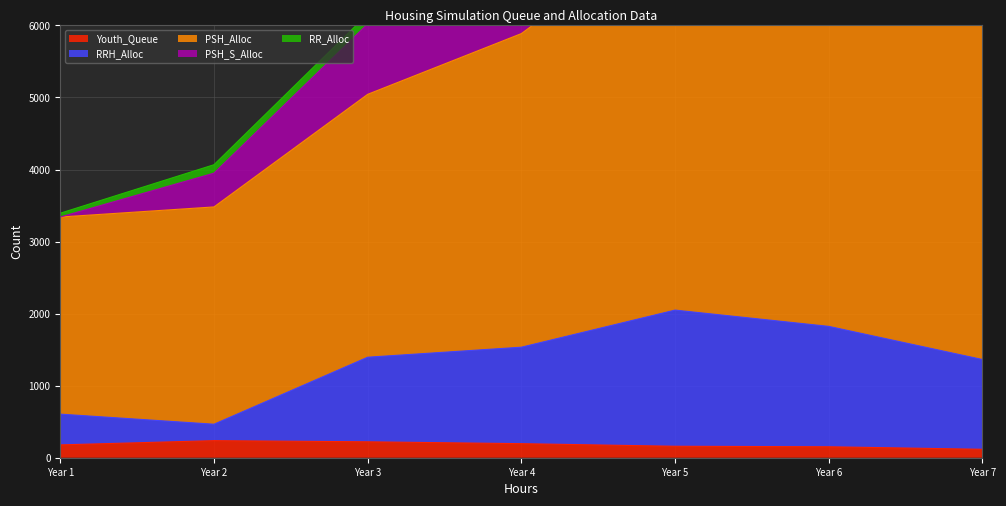

What is the sum of all Youth_Queue values?

1259